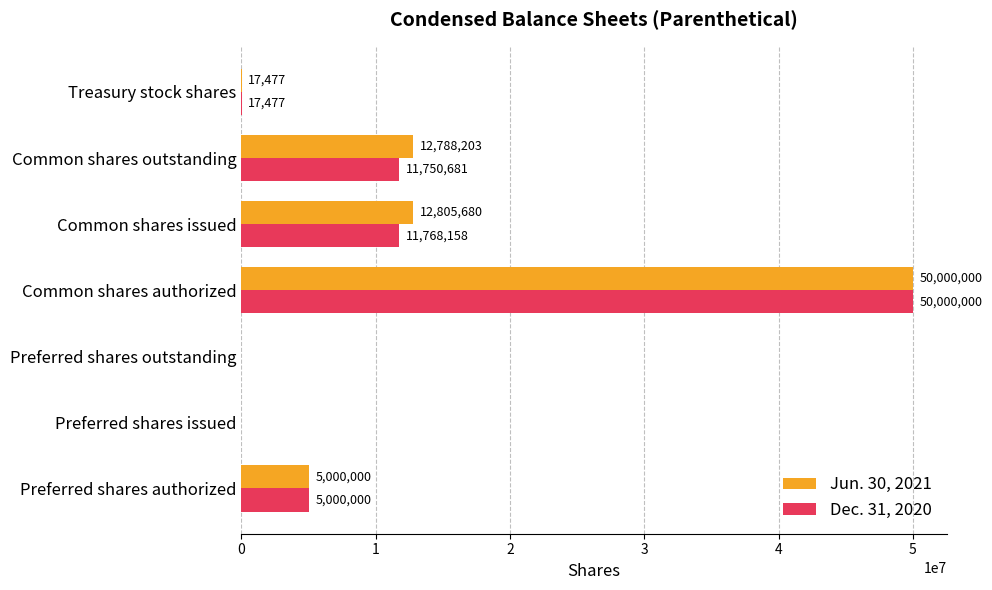

Is it true that Dec. 31, 2020 equals 6722871 at Preferred shares authorized?

False